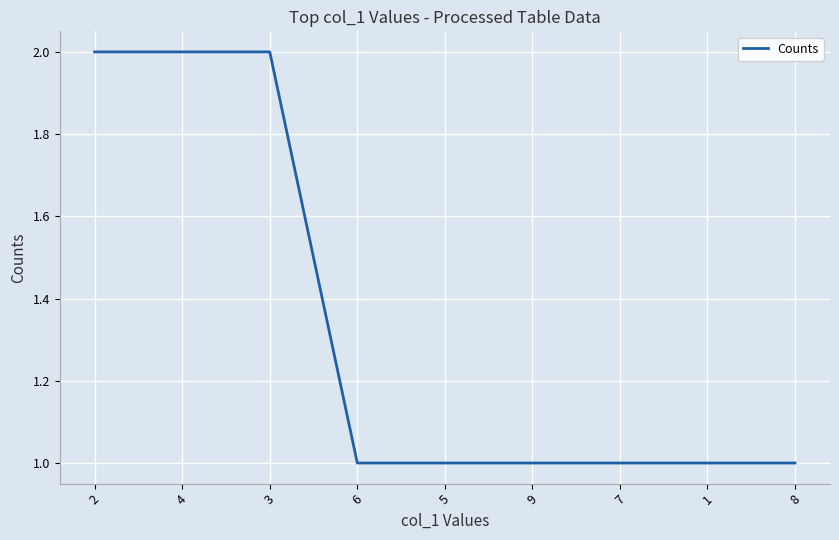

What is the sum of the values at 3 and 6?

3